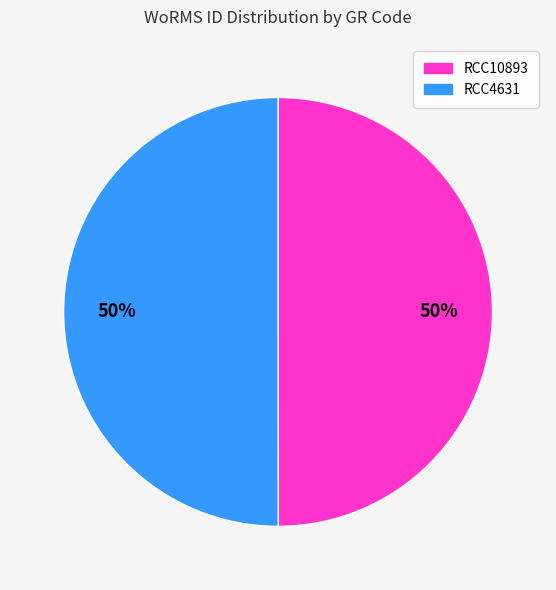

To the nearest percent, what portion does RCC10893 represent?

50%